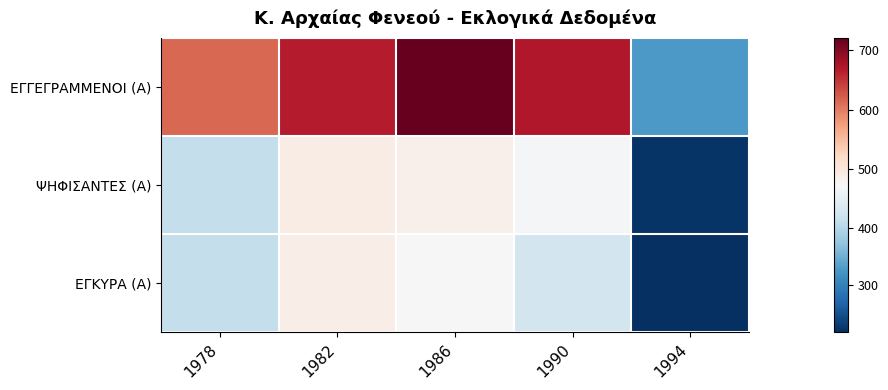

Reading left to right, list all the values displayed in this chart.

ΕΓΓΕΓΡΑΜΜΕΝΟΙ (Α): 1978=615	1982=666	1986=719	1990=671	1994=327
ΨΗΦΙΣΑΝΤΕΣ (Α): 1978=413	1982=492	1986=486	1990=468	1994=224
ΕΓΚΥΡΑ (Α): 1978=412	1982=489	1986=472	1990=427	1994=219